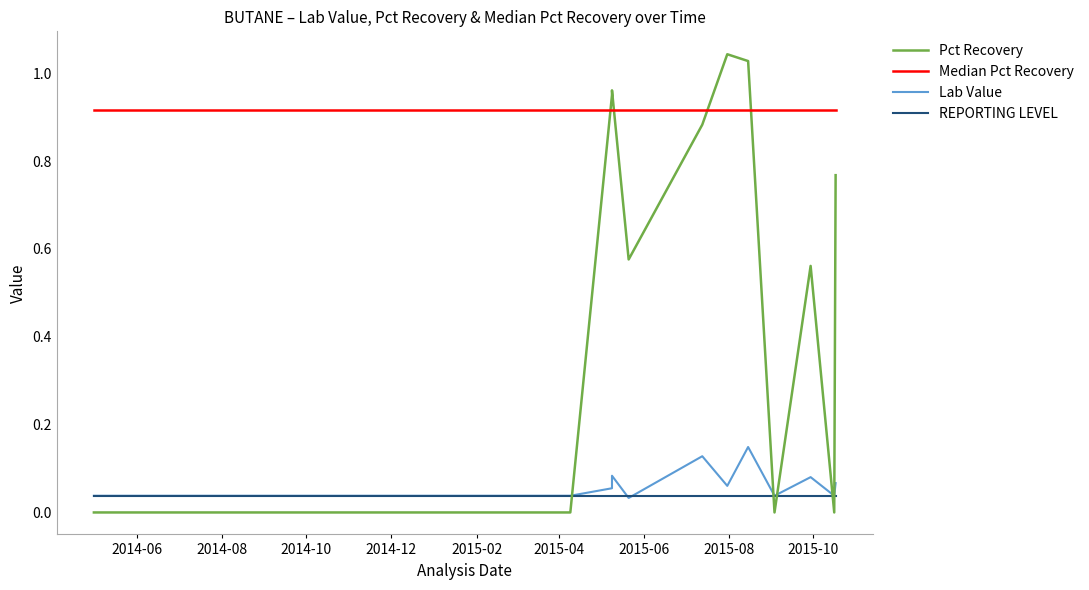

What are all the series names shown in the legend?

Pct Recovery, Median Pct Recovery, Lab Value, REPORTING LEVEL